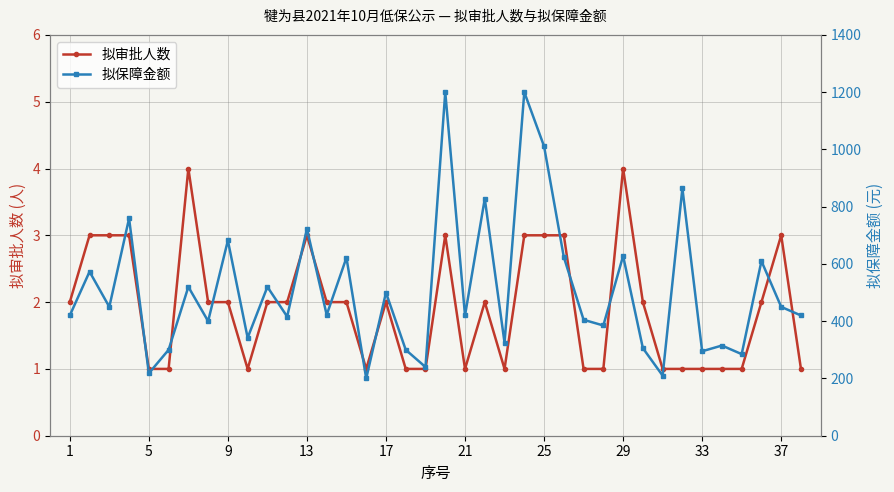

True or false: 拟审批人数 has more than 2 points higher than both neighbors.

True